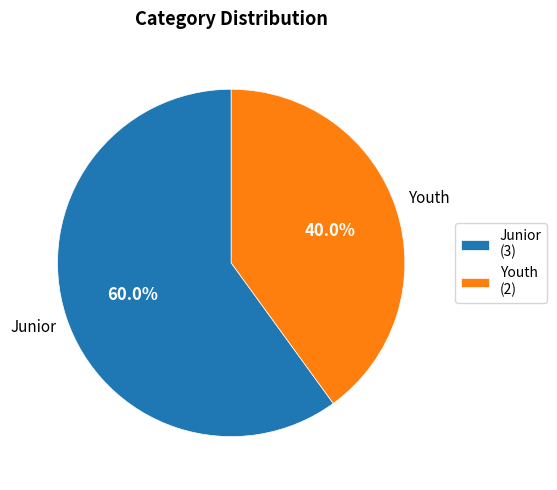

Which slice represents more than half of the pie?

Junior